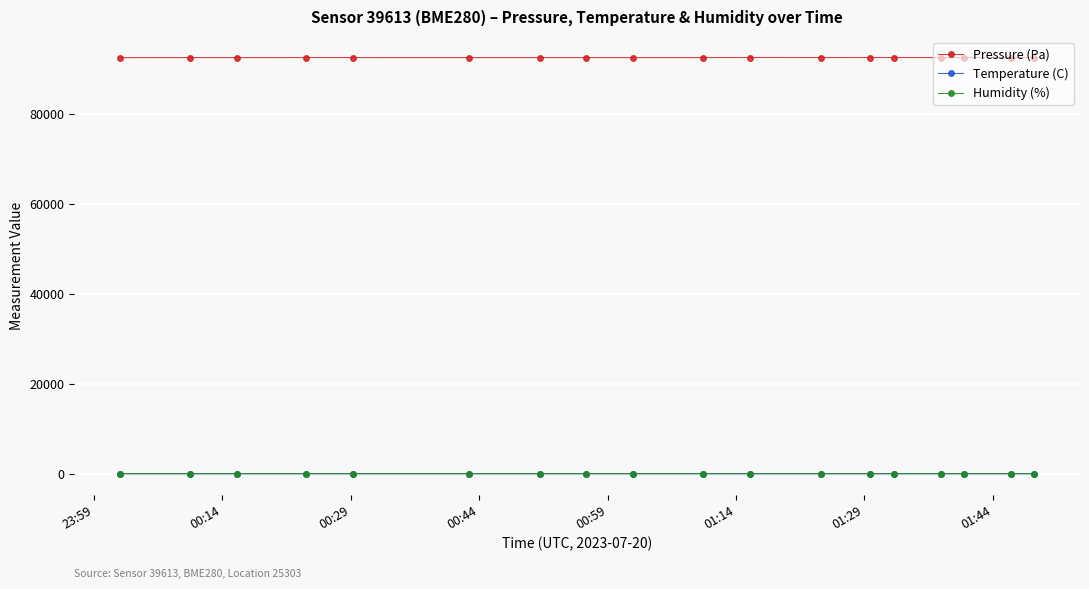

What is the value of the Pressure (Pa) point at the 1st from the left?

92566.6